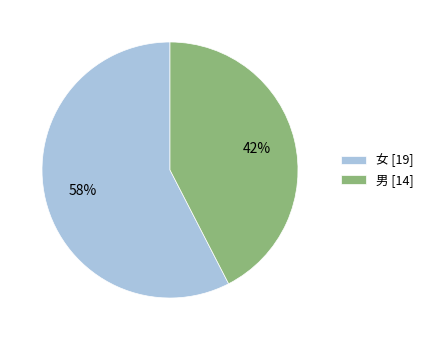

Which category has the biggest portion of the pie?

女